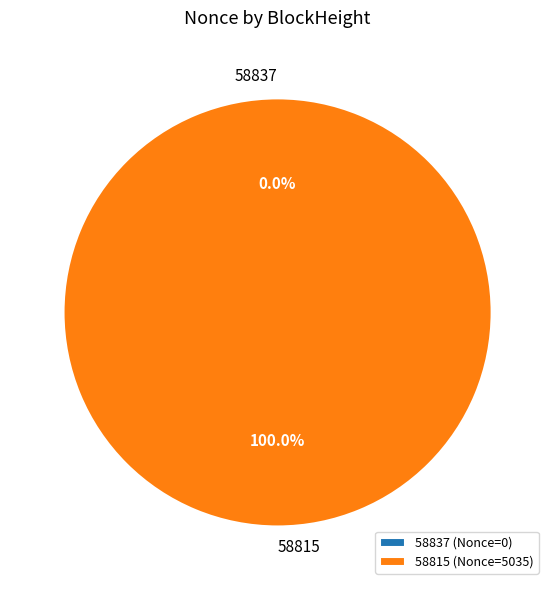

How many slices are in this pie chart?

2